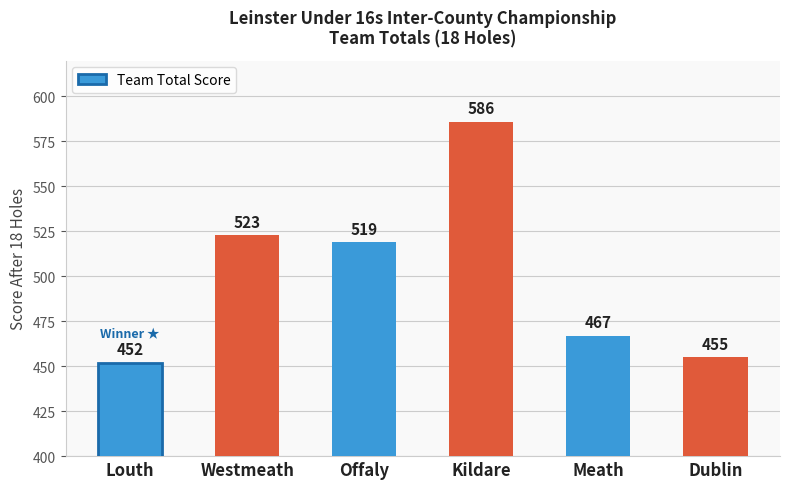

Does the chart contain stacked bars?

No